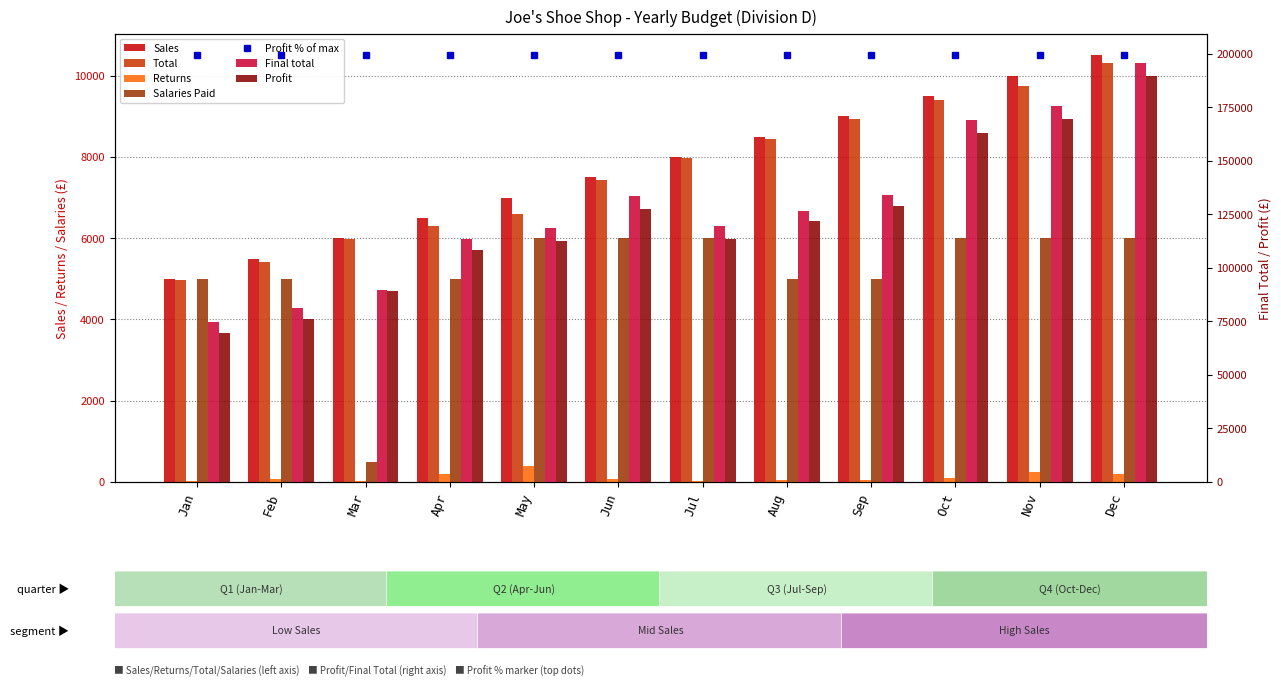

Is it true that Final total equals 293177 at Dec?

False